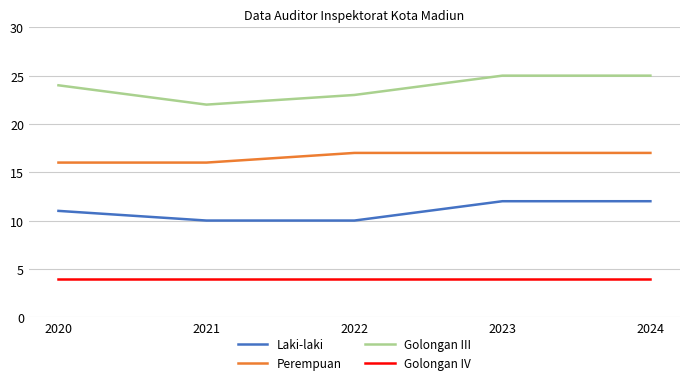

In Golongan III, how many points are lower than both neighbors (excluding endpoints)?

1